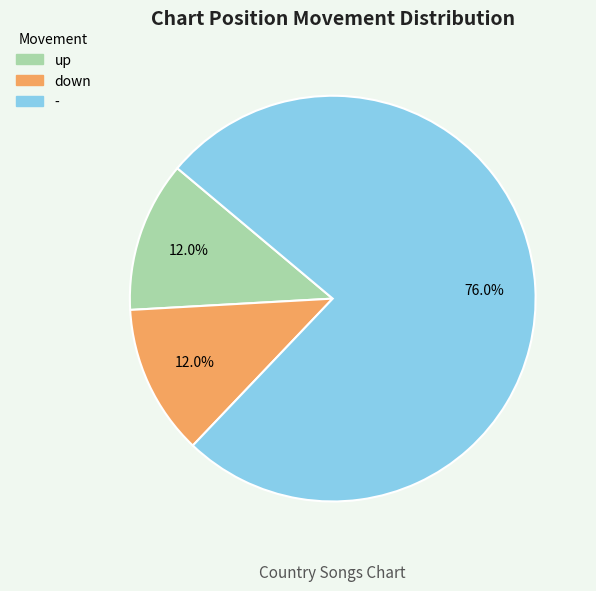

Between - and down, which is larger?

-